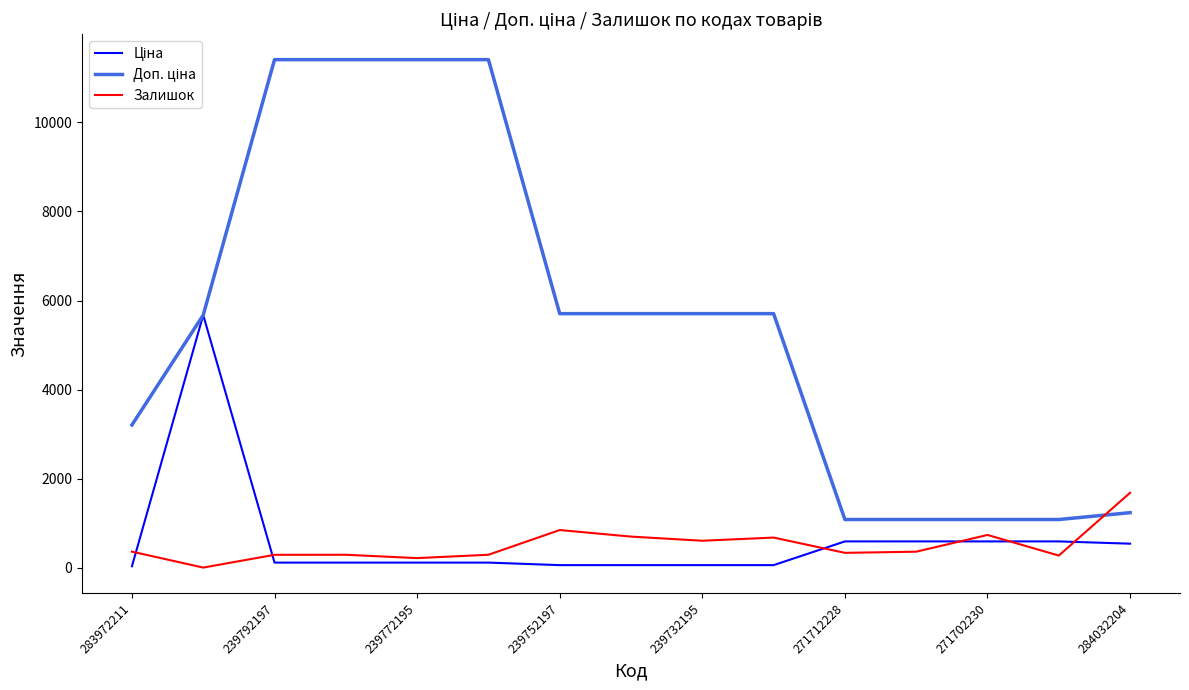

What is the maximum value shown in the chart?

11410.0